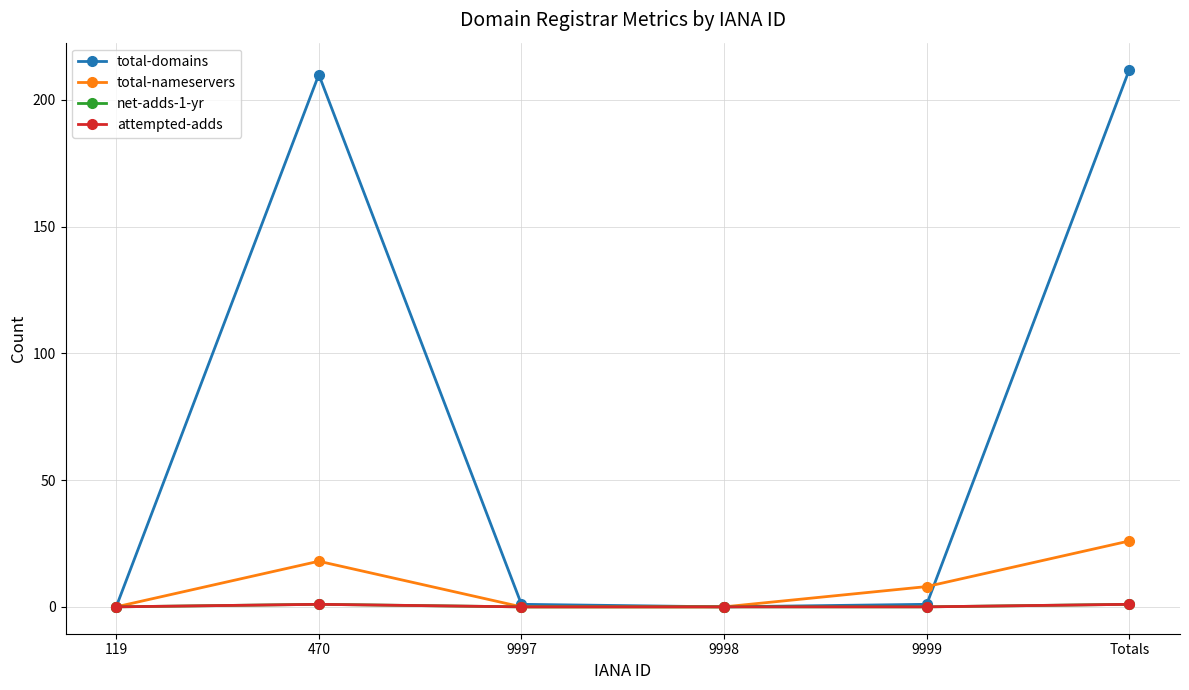

Reading right to left, list all the values displayed in this chart.

total-domains: 212	1	0	1	210	0
total-nameservers: 26	8	0	0	18	0
net-adds-1-yr: 1	0	0	0	1	0
attempted-adds: 1	0	0	0	1	0